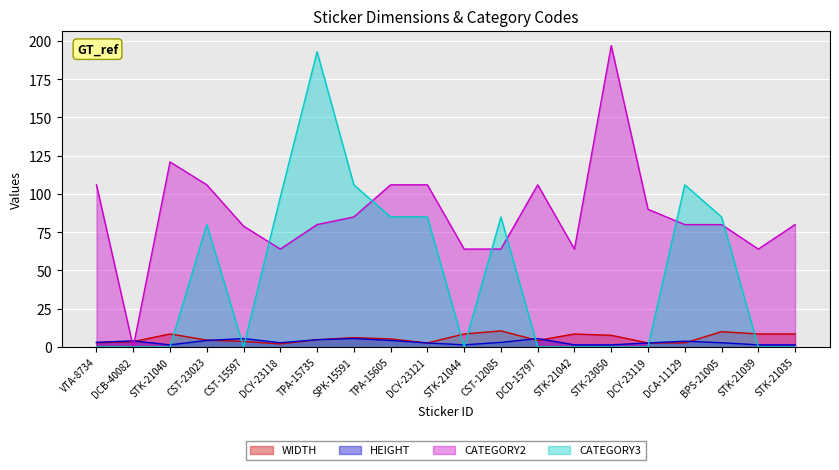

True or false: CATEGORY2 has a value of 186.2 at STK-21040.

False